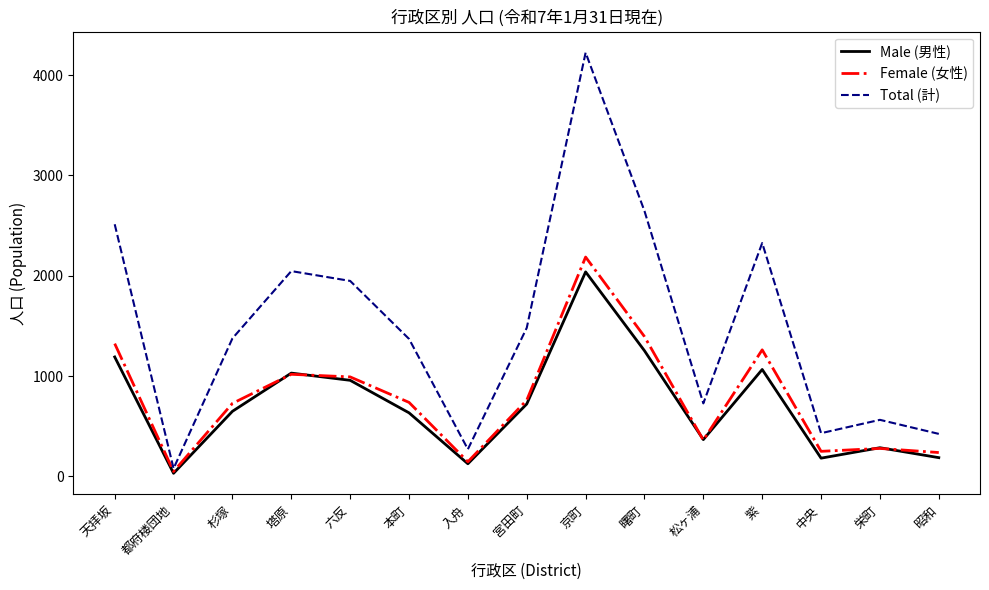

Which category has the highest value across all series?

京町